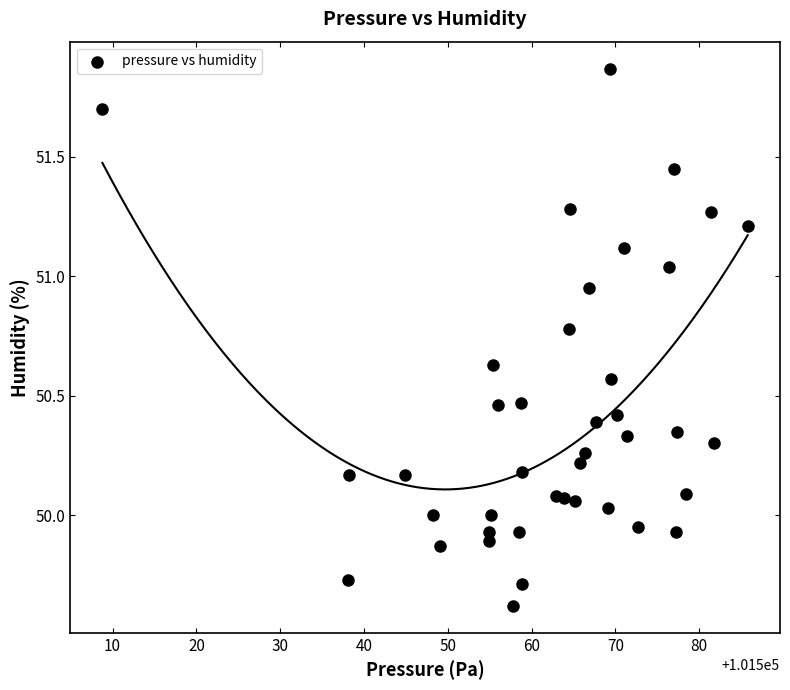

What is the range of X values (max minus min)?

77.0